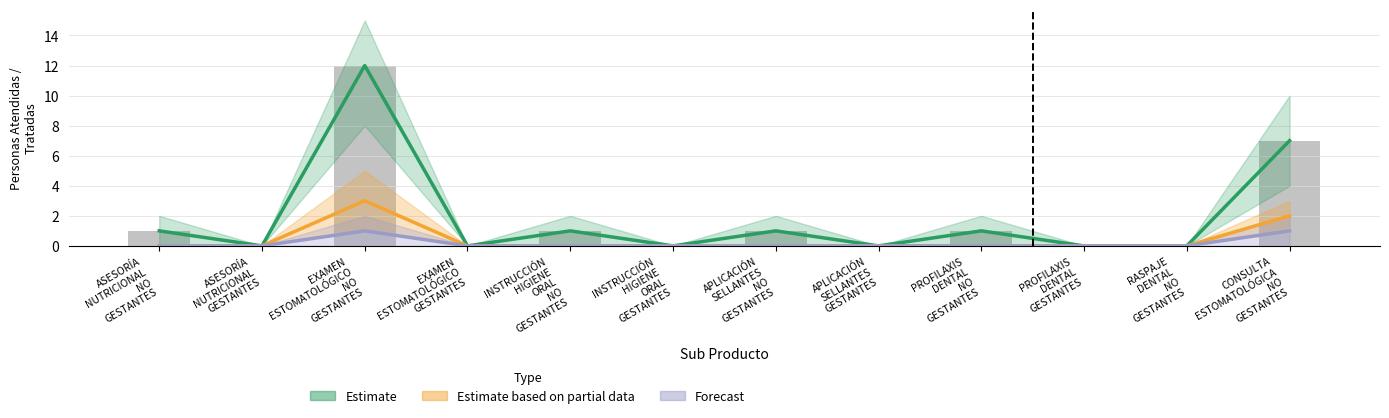

Reading left to right, what are all the values shown in this chart?

Estimate: ASESORÍA
NUTRICIONAL
NO
GESTANTES=1	ASESORÍA
NUTRICIONAL
GESTANTES=0	EXAMEN
ESTOMATOLÓGICO
NO
GESTANTES=12	EXAMEN
ESTOMATOLÓGICO
GESTANTES=0	INSTRUCCIÓN
HIGIENE
ORAL
NO
GESTANTES=1	INSTRUCCIÓN
HIGIENE
ORAL
GESTANTES=0	APLICACIÓN
SELLANTES
NO
GESTANTES=1	APLICACIÓN
SELLANTES
GESTANTES=0	PROFILAXIS
DENTAL
NO
GESTANTES=1	PROFILAXIS
DENTAL
GESTANTES=0	RASPAJE
DENTAL
NO
GESTANTES=0	CONSULTA
ESTOMATOLÓGICA
NO
GESTANTES=7
Estimate based on partial data: ASESORÍA
NUTRICIONAL
NO
GESTANTES=0	ASESORÍA
NUTRICIONAL
GESTANTES=0	EXAMEN
ESTOMATOLÓGICO
NO
GESTANTES=3	EXAMEN
ESTOMATOLÓGICO
GESTANTES=0	INSTRUCCIÓN
HIGIENE
ORAL
NO
GESTANTES=0	INSTRUCCIÓN
HIGIENE
ORAL
GESTANTES=0	APLICACIÓN
SELLANTES
NO
GESTANTES=0	APLICACIÓN
SELLANTES
GESTANTES=0	PROFILAXIS
DENTAL
NO
GESTANTES=0	PROFILAXIS
DENTAL
GESTANTES=0	RASPAJE
DENTAL
NO
GESTANTES=0	CONSULTA
ESTOMATOLÓGICA
NO
GESTANTES=2
Forecast: ASESORÍA
NUTRICIONAL
NO
GESTANTES=0	ASESORÍA
NUTRICIONAL
GESTANTES=0	EXAMEN
ESTOMATOLÓGICO
NO
GESTANTES=1	EXAMEN
ESTOMATOLÓGICO
GESTANTES=0	INSTRUCCIÓN
HIGIENE
ORAL
NO
GESTANTES=0	INSTRUCCIÓN
HIGIENE
ORAL
GESTANTES=0	APLICACIÓN
SELLANTES
NO
GESTANTES=0	APLICACIÓN
SELLANTES
GESTANTES=0	PROFILAXIS
DENTAL
NO
GESTANTES=0	PROFILAXIS
DENTAL
GESTANTES=0	RASPAJE
DENTAL
NO
GESTANTES=0	CONSULTA
ESTOMATOLÓGICA
NO
GESTANTES=1